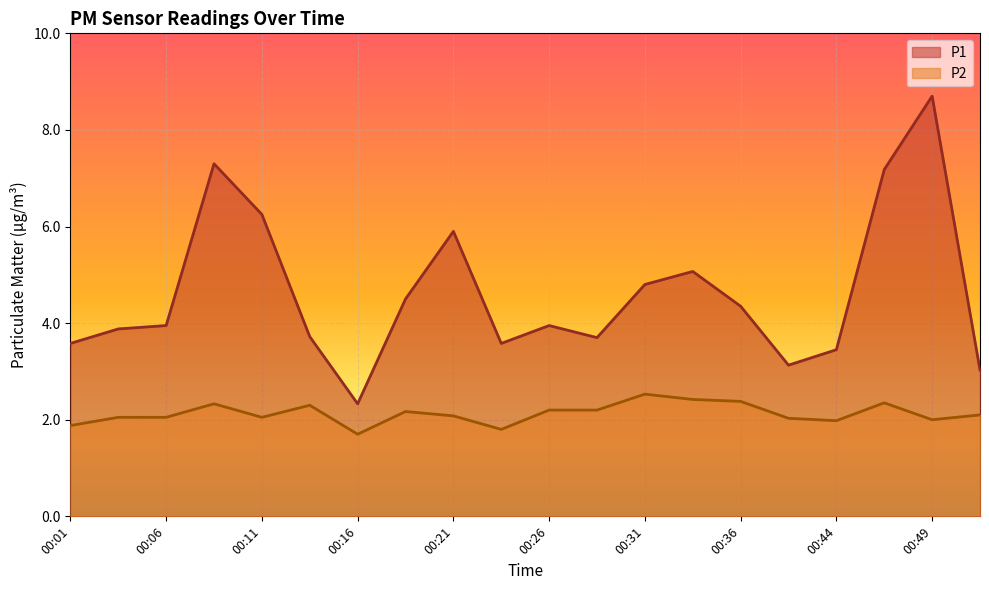

Rank the series by their maximum value, from highest to lowest.

P1, P2